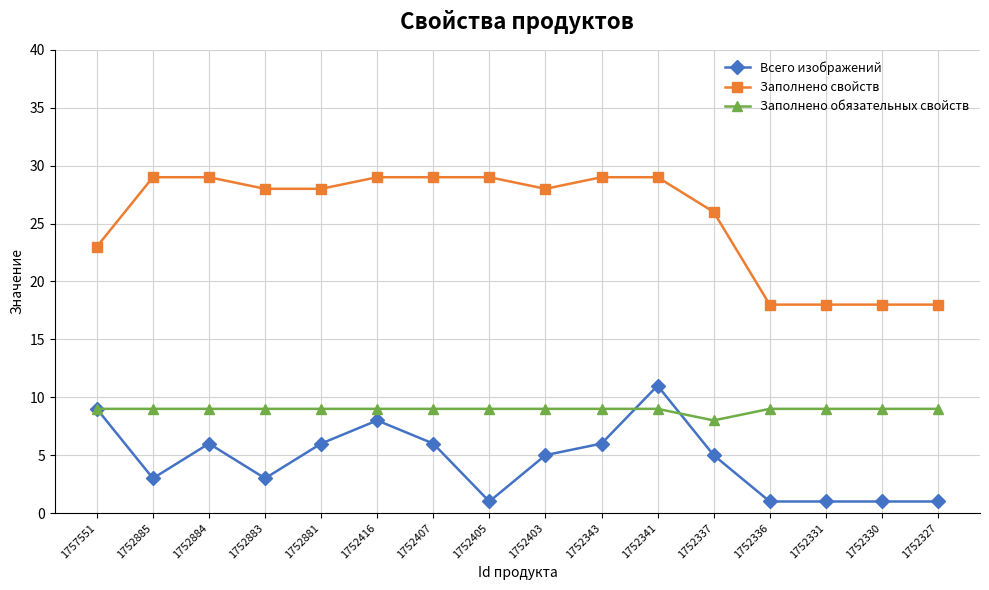

What is the difference between the maximum and minimum values in the Заполнено свойств series?

11